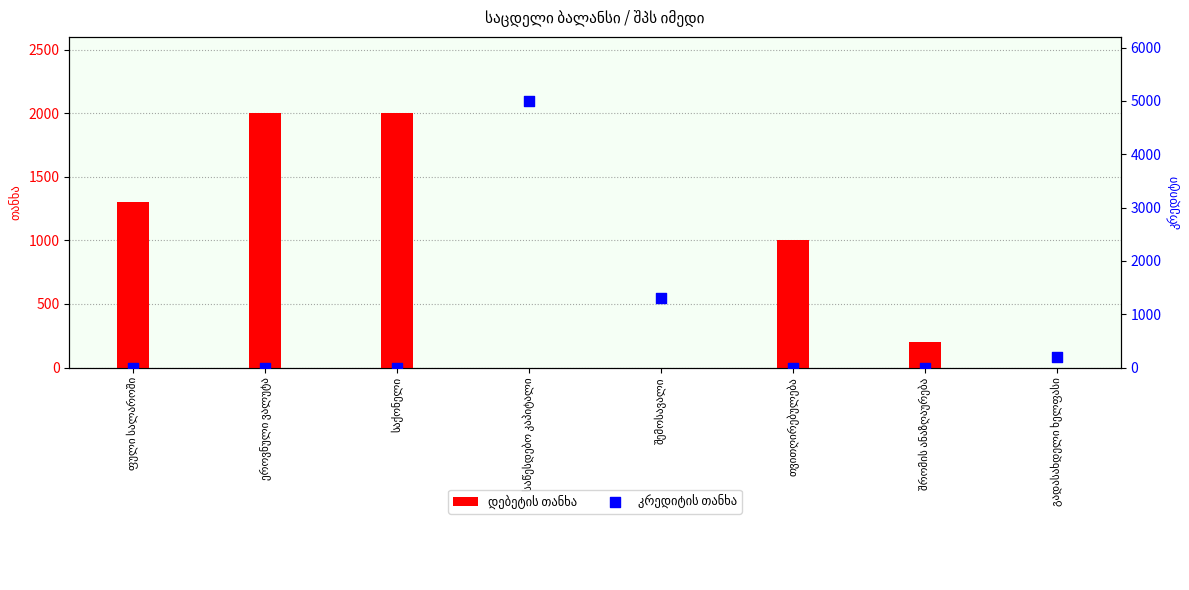

What is the total value across all series at გადასახდელი ხელფასი?

200